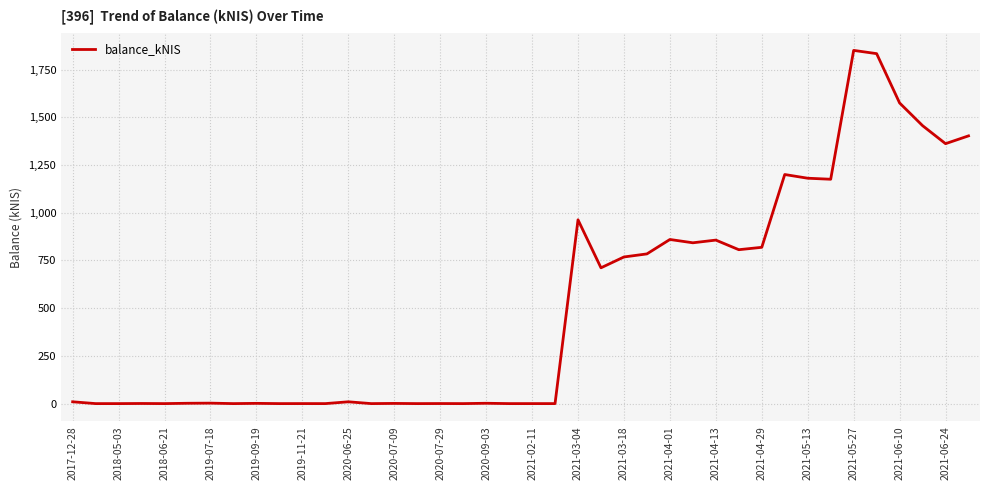

What is the difference between the maximum and minimum values?

1850.7